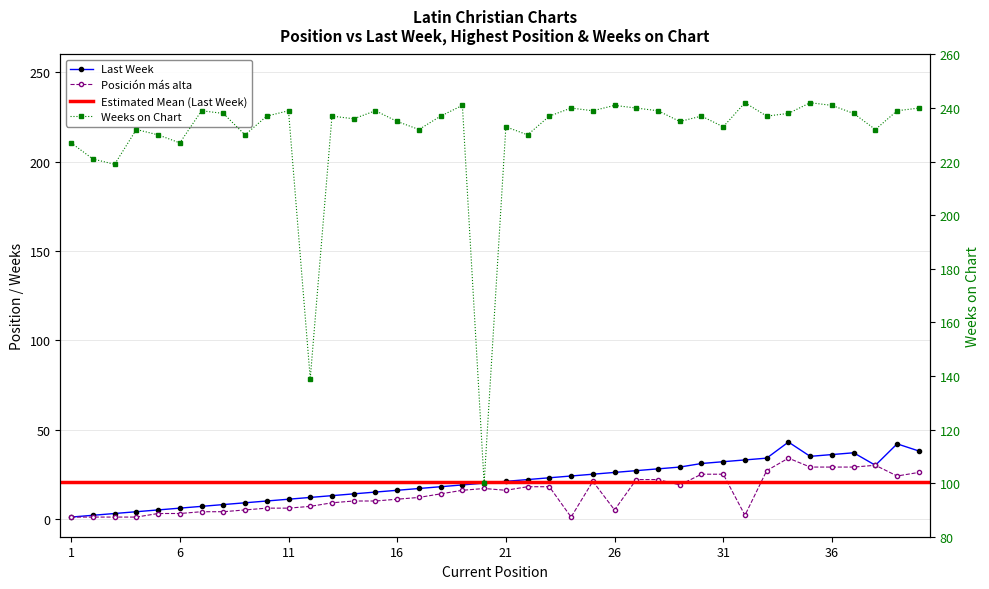

What is the spread (max minus min) of values at 34?

204